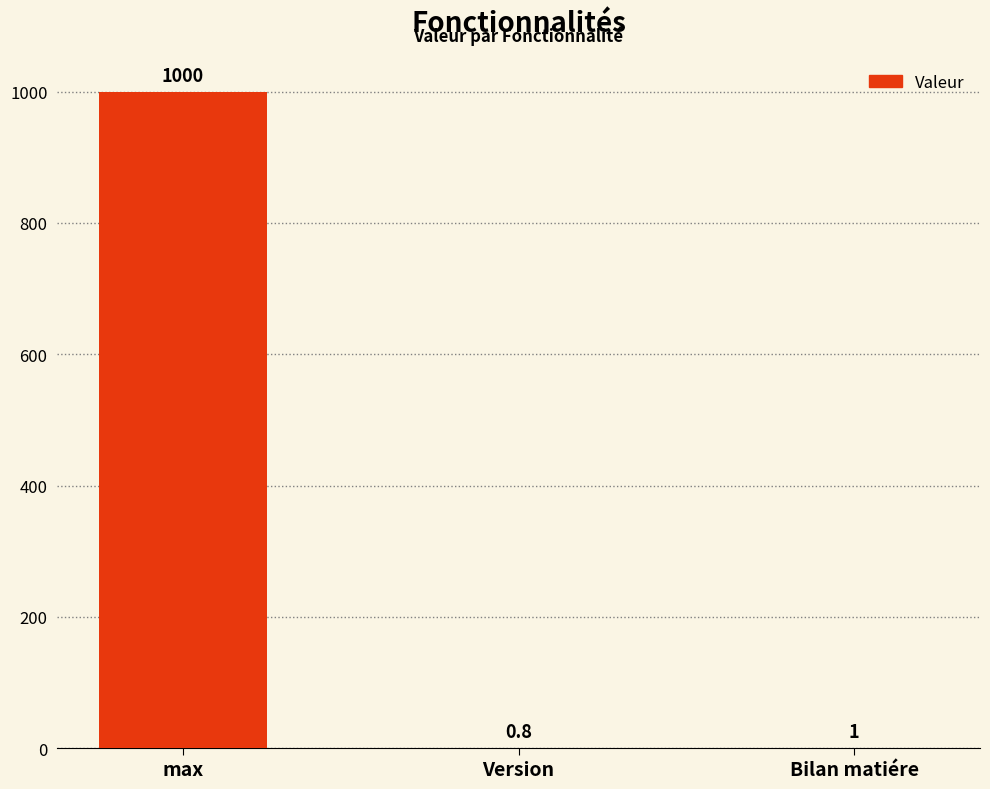

Reading right to left, list all the values displayed in this chart.

Bilan matiére=1.0	Version=0.8	max=1000.0